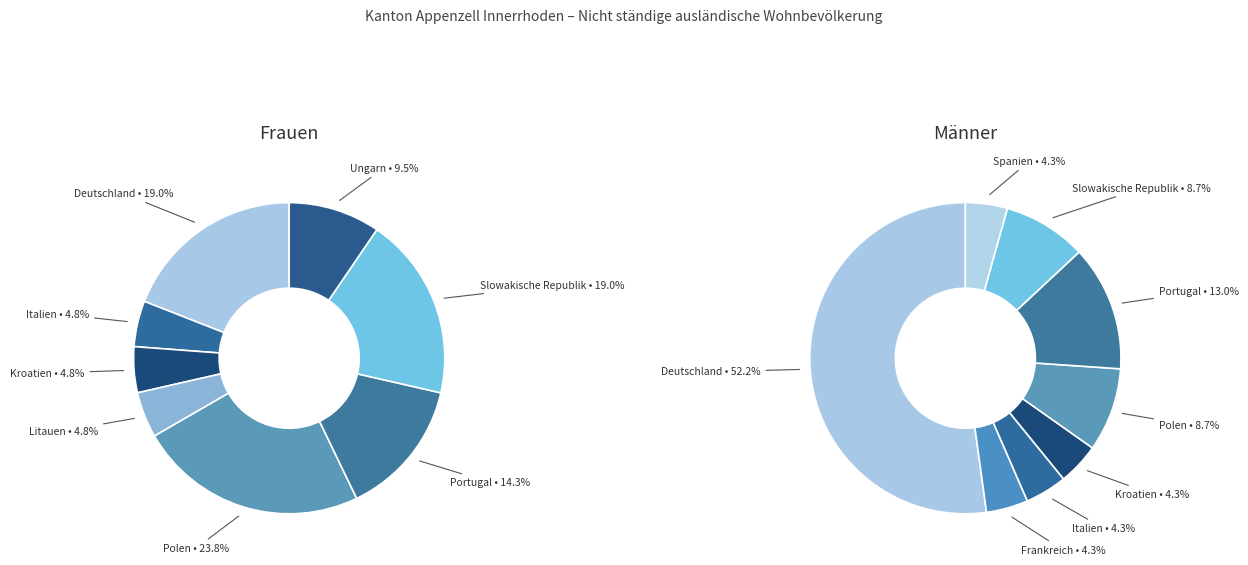

Rank the categories by Frauen value from highest to lowest.

Polen, Deutschland, Slowakische Republik, Portugal, Ungarn, Italien, Kroatien, Litauen, Frankreich, Spanien